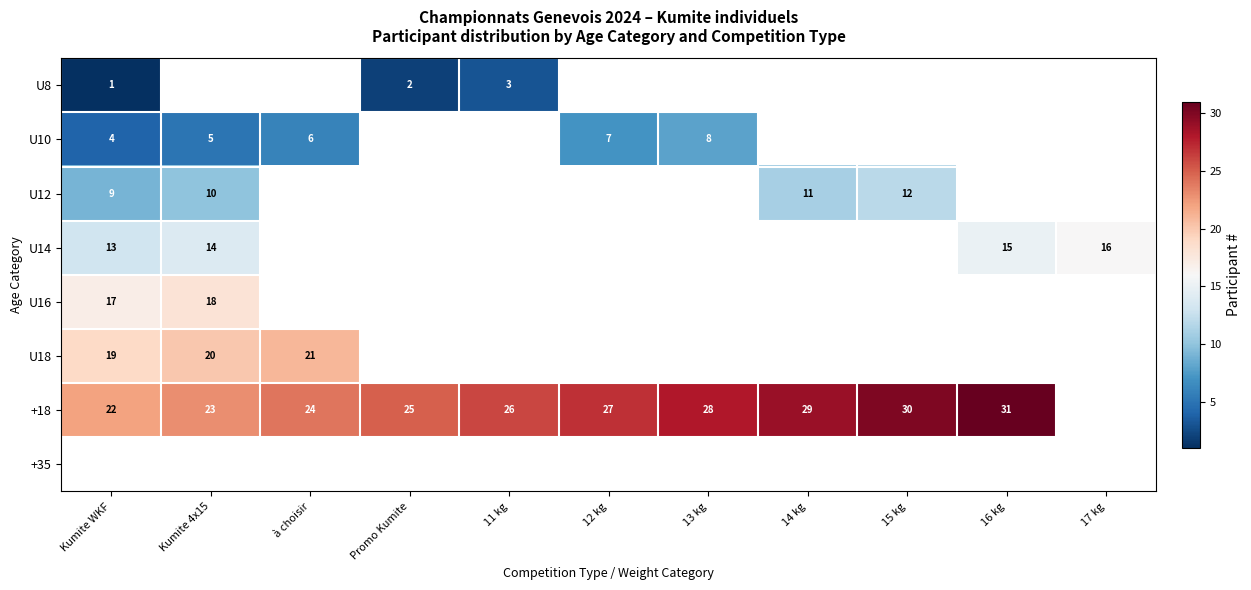

The value of U18 at Kumite 4x15 is 30. True or false?

False